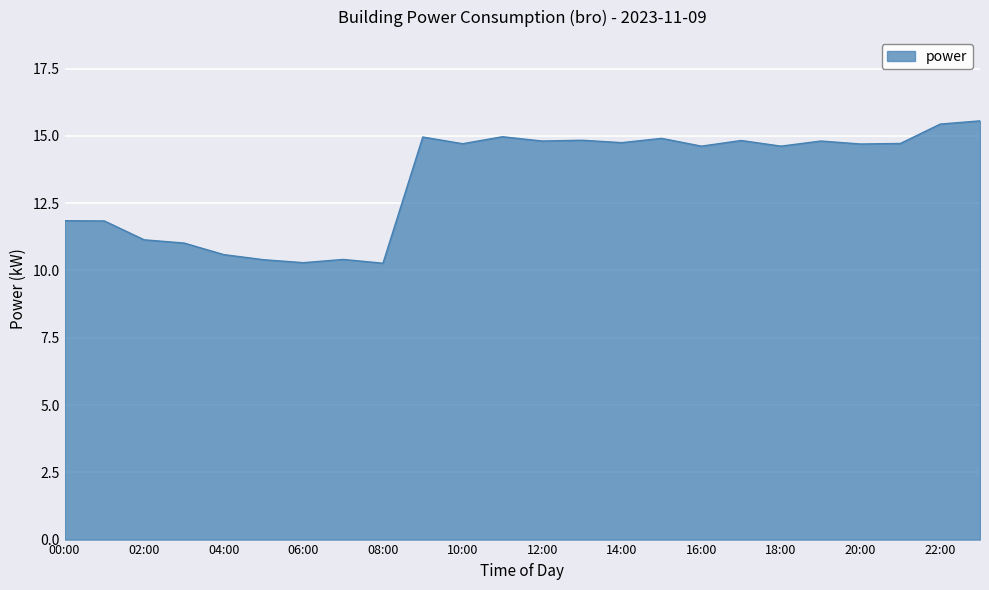

What is the smallest value displayed?

10.3